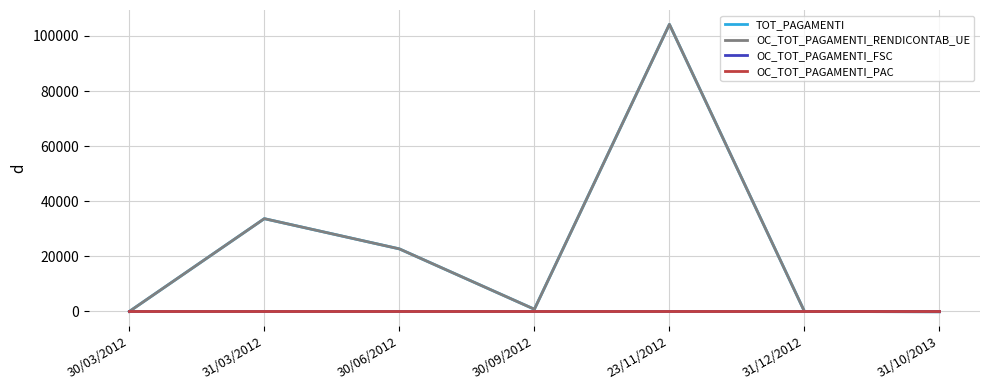

True or false: OC_TOT_PAGAMENTI_PAC has more than 2 interior local peaks.

False